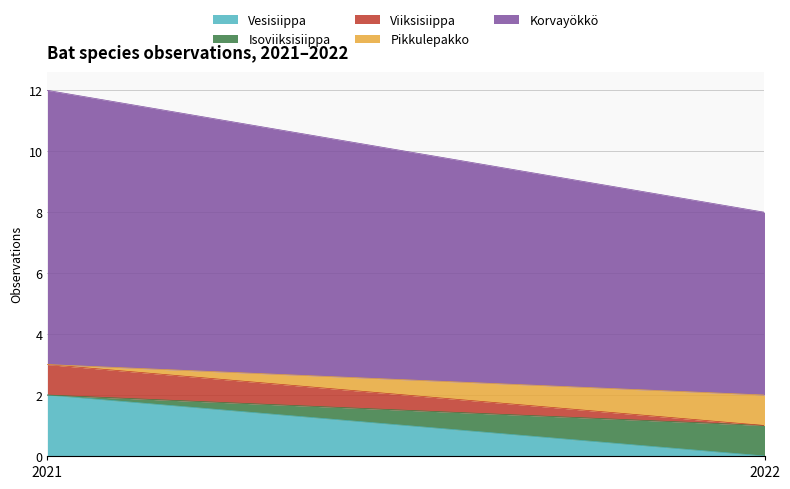

Does the chart have visible grid lines?

Yes